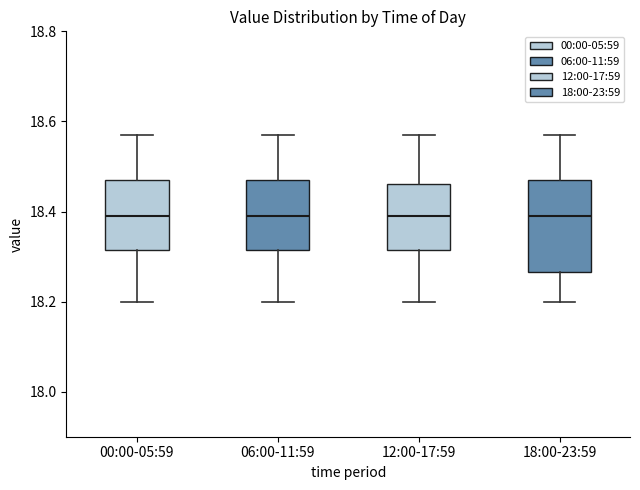

Which box is the tallest, from its lower edge to its upper edge?

18:00-23:59